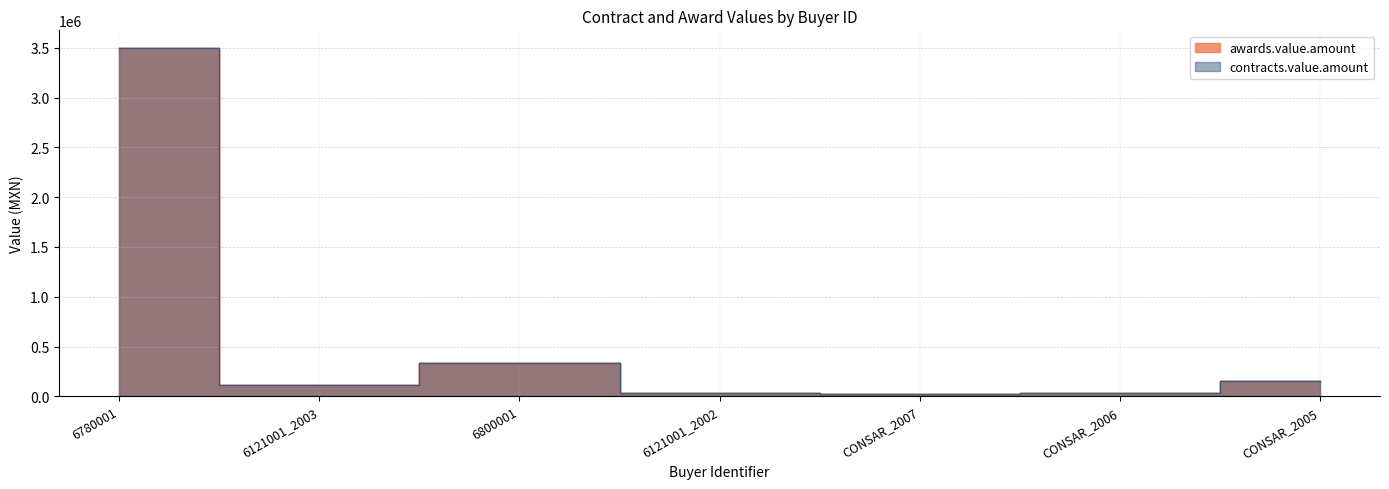

What is the difference between the maximum and minimum values in the awards.value.amount series?

3472500